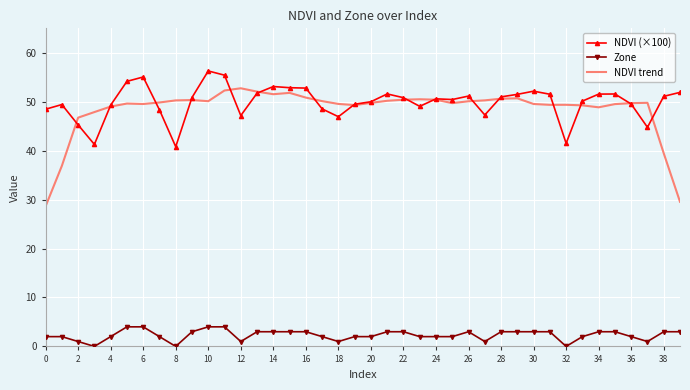

Which series has the largest range (max minus min)?

NDVI trend